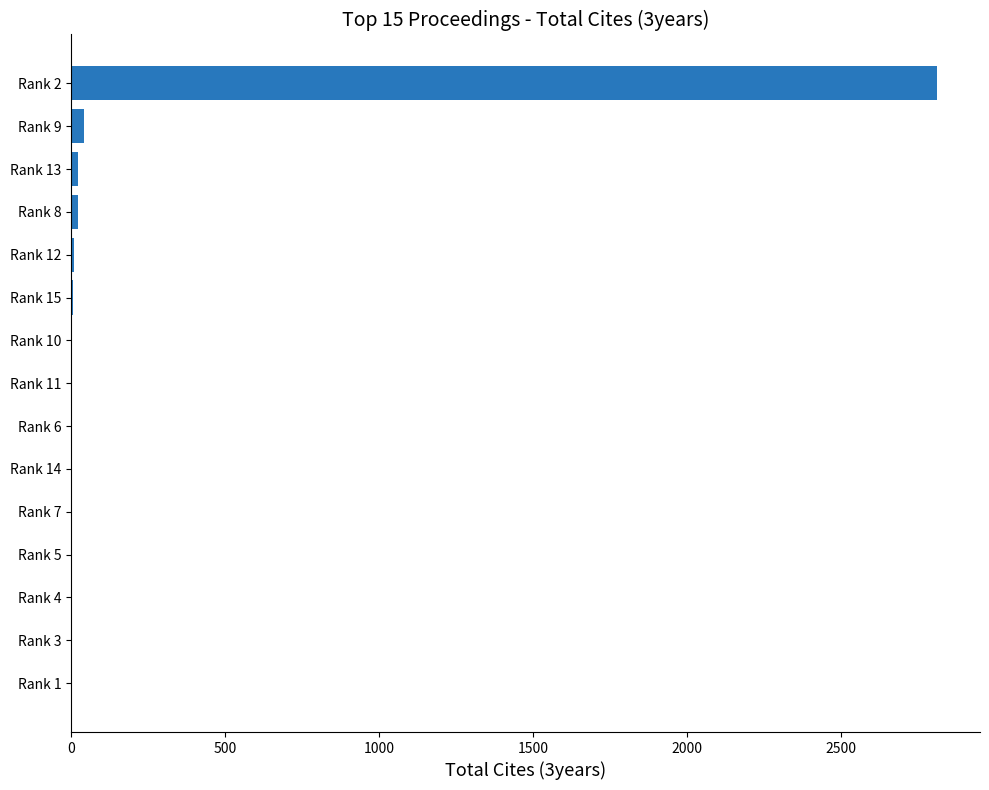

Is it true that the value at Rank 7 is 0?

True